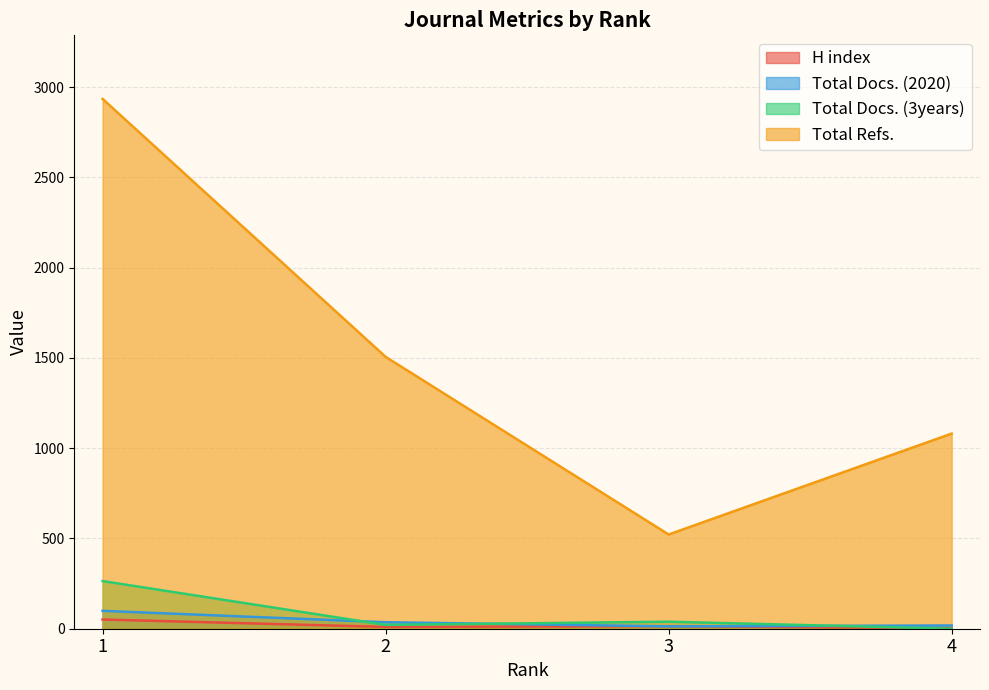

Reading left to right, list all the values displayed in this chart.

H index: 51	10	14	3
Total Docs. (2020): 99	36	13	18
Total Docs. (3years): 264	21	39	0
Total Refs.: 2935	1506	522	1081